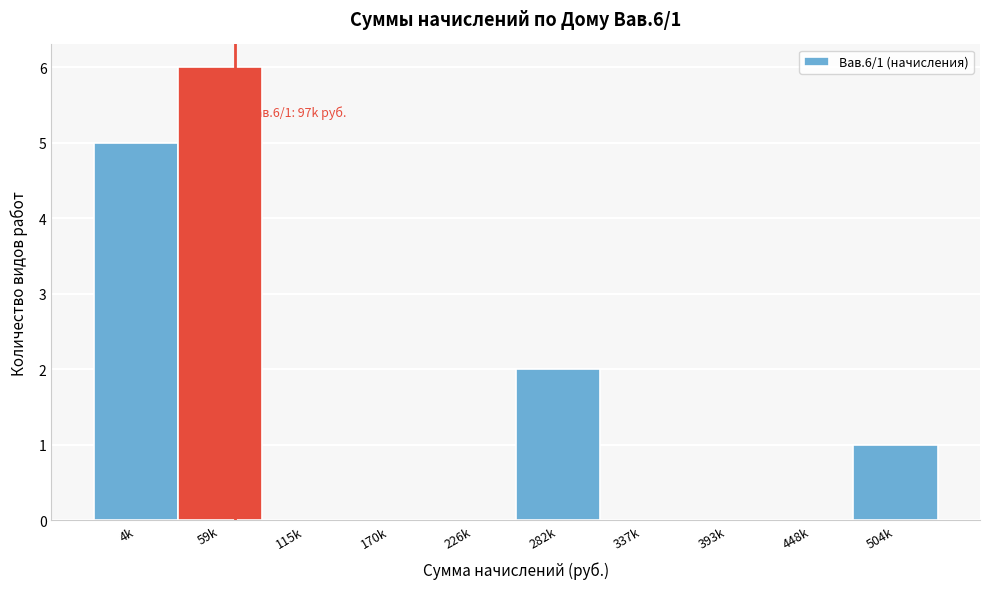

Reading left to right, what are all the values shown in this chart?

4k=5	59k=6	115k=0	170k=0	226k=0	282k=2	337k=0	393k=0	448k=0	504k=1